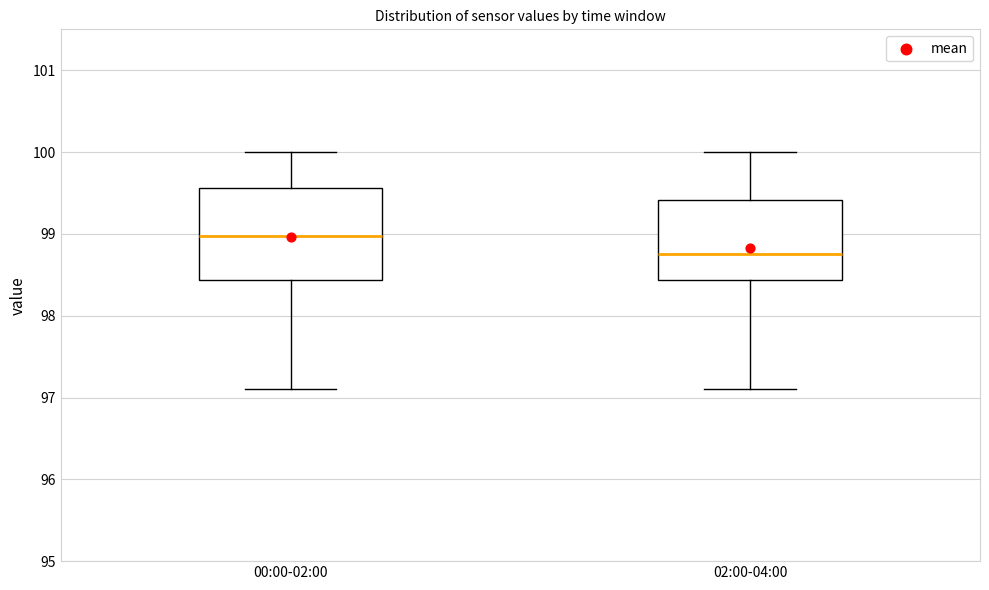

Reading left to right, transcribe this box plot: for each box, give where its median line is, the range the box spans, and where its two whiskers end, as read against the y-axis. The values are not printed on the chart, so give them approximately, as read against the axis.

00:00-02:00: median 99.0, box 98.4 to 99.6, whiskers 97.1 to 100.0
02:00-04:00: median 98.8, box 98.4 to 99.4, whiskers 97.1 to 100.0